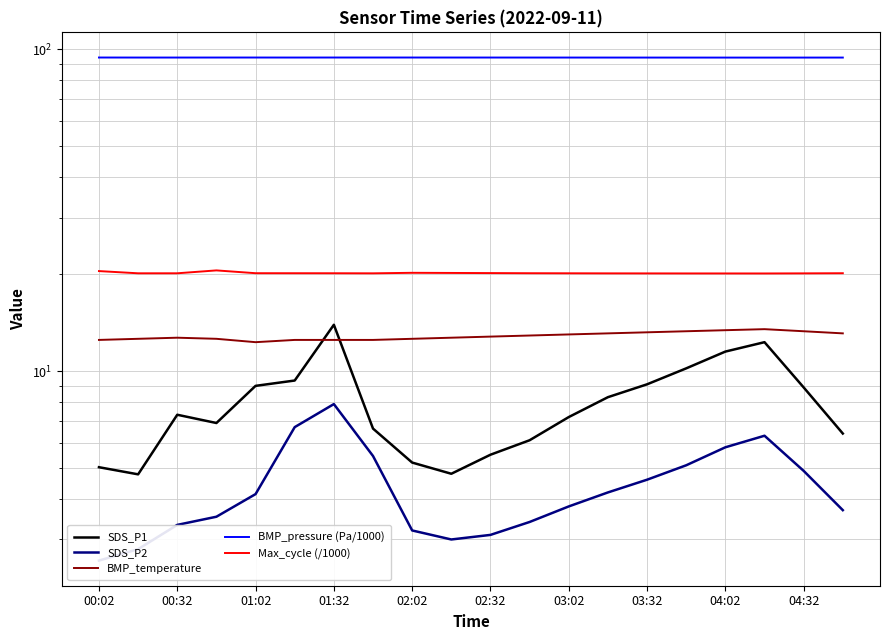

How many lines are shown in the chart?

5